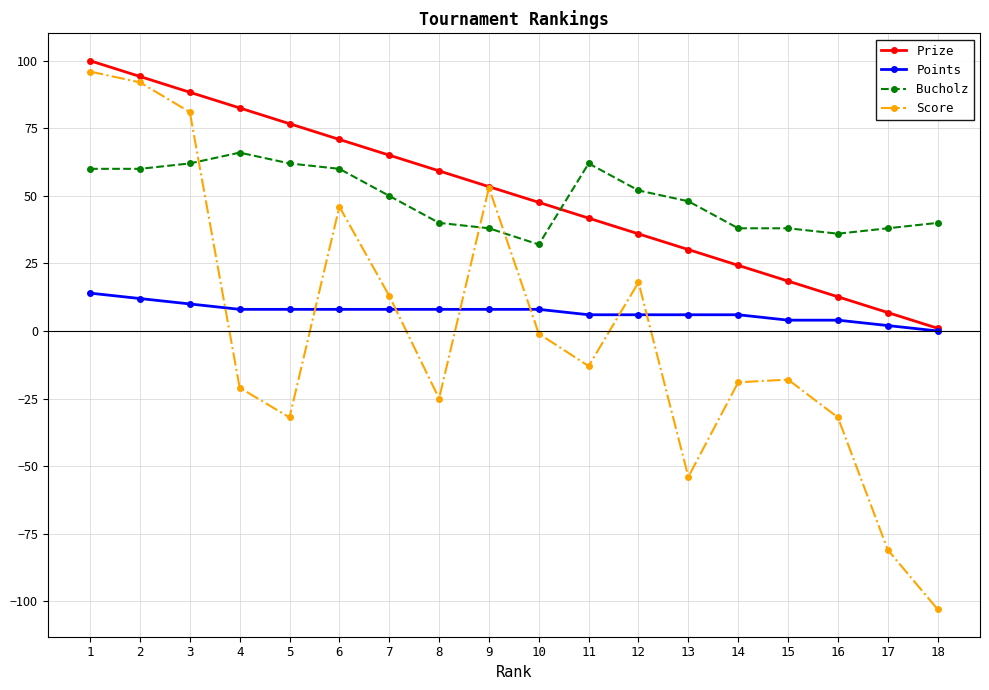

How many lines are shown in the chart?

4